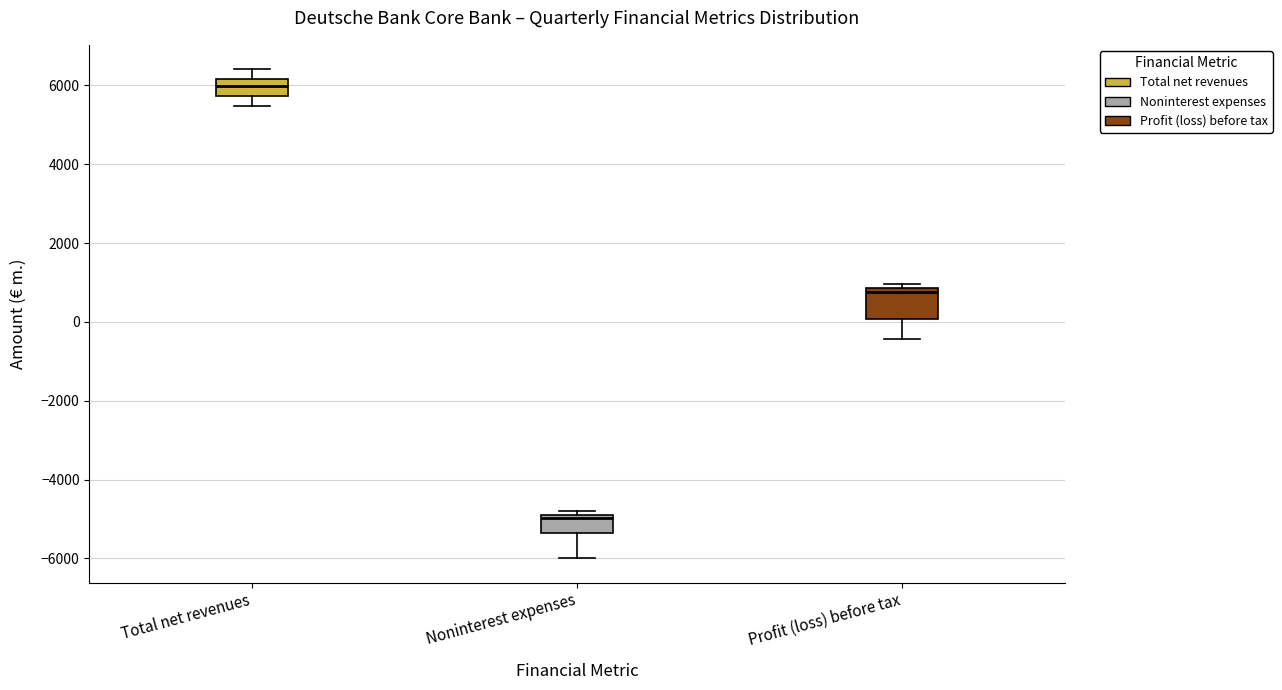

Reading left to right, transcribe this box plot: for each box, give where its median line is, the range the box spans, and where its two whiskers end, as read against the y-axis. The values are not printed on the chart, so give them approximately, as read against the axis.

Total net revenues: median 6000, box 5800 to 6200, whiskers 5400 to 6400
Noninterest expenses: median -5000 (just below the box's upper edge), box -5400 to -5000, whiskers -6000 to -4800
Profit (loss) before tax: median 800 (just below the box's upper edge), box 0 to 800, whiskers -400 to 1000